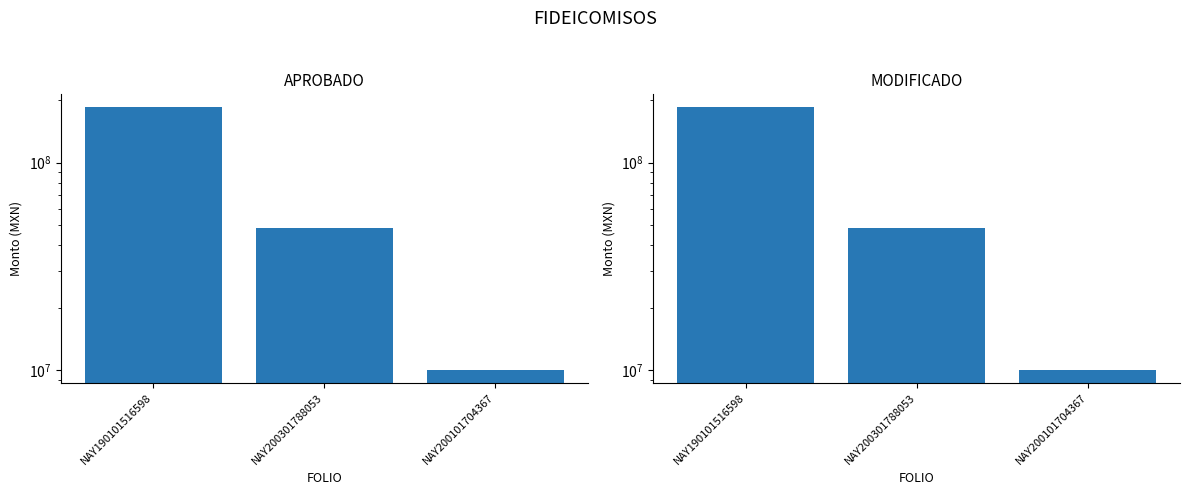

What is the label of the 3rd bar from the right?

NAY190101516598